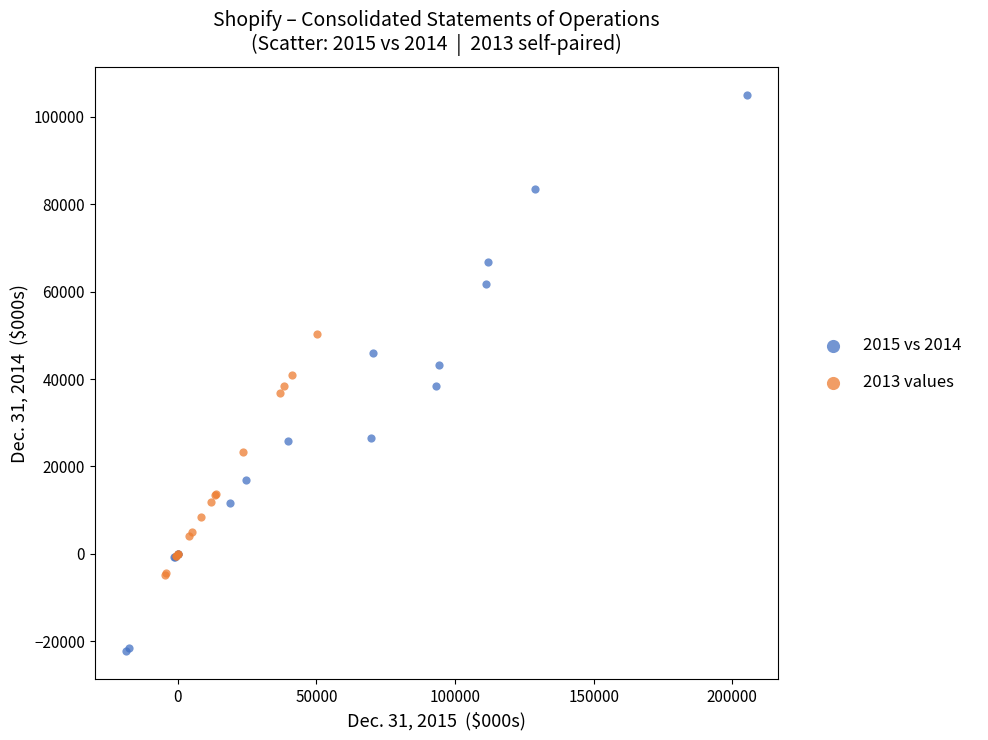

Which series has the largest Y range (max minus min)?

2015 vs 2014